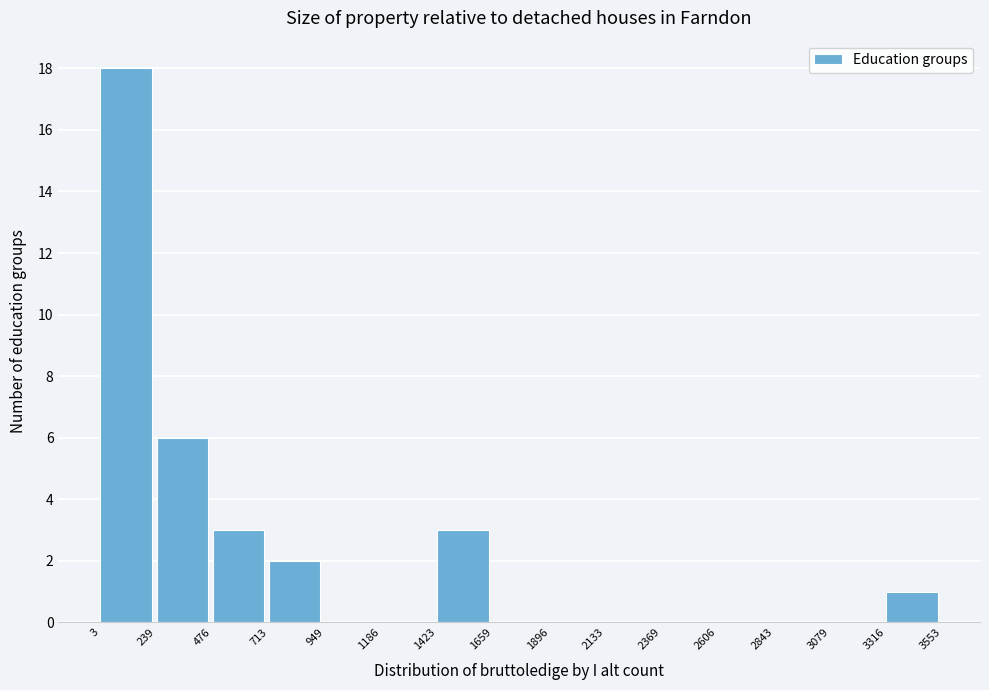

Reading left to right, transcribe this chart: for each bar, give the range it covers on the x-axis and its height. The values are not printed on the chart, so give them approximately, as read against the axis.

3 to 239: 18
239 to 476: 6
476 to 713: 3
713 to 949: 2
949 to 1186: 0
1186 to 1423: 0
1423 to 1659: 3
1659 to 1896: 0
1896 to 2133: 0
2133 to 2369: 0
2369 to 2606: 0
2606 to 2843: 0
2843 to 3079: 0
3079 to 3316: 0
3316 to 3553: 1